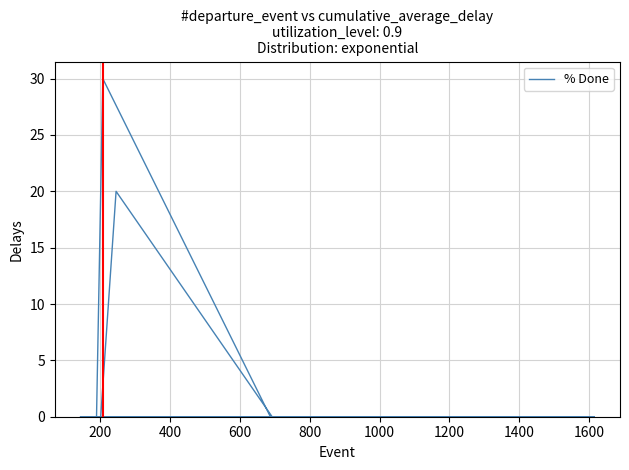

How many points are higher than both their immediate neighbors (excluding endpoints)?

2